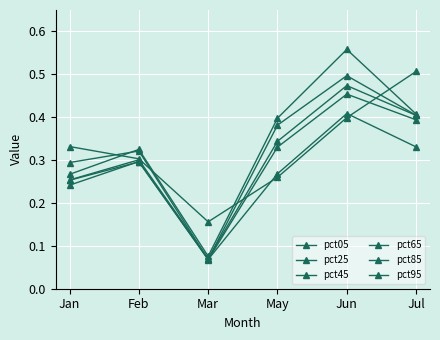

List the labels in order of pct85 value, largest first.

Jun, Jul, May, Feb, Jan, Mar